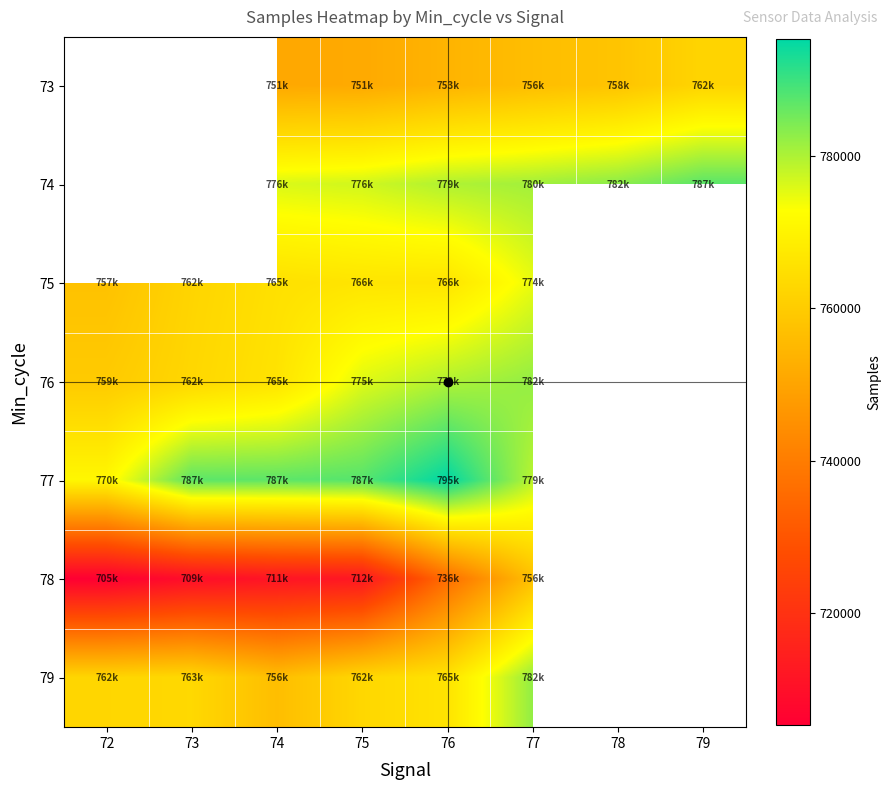

At which category does the chart reach its minimum across all series?

72